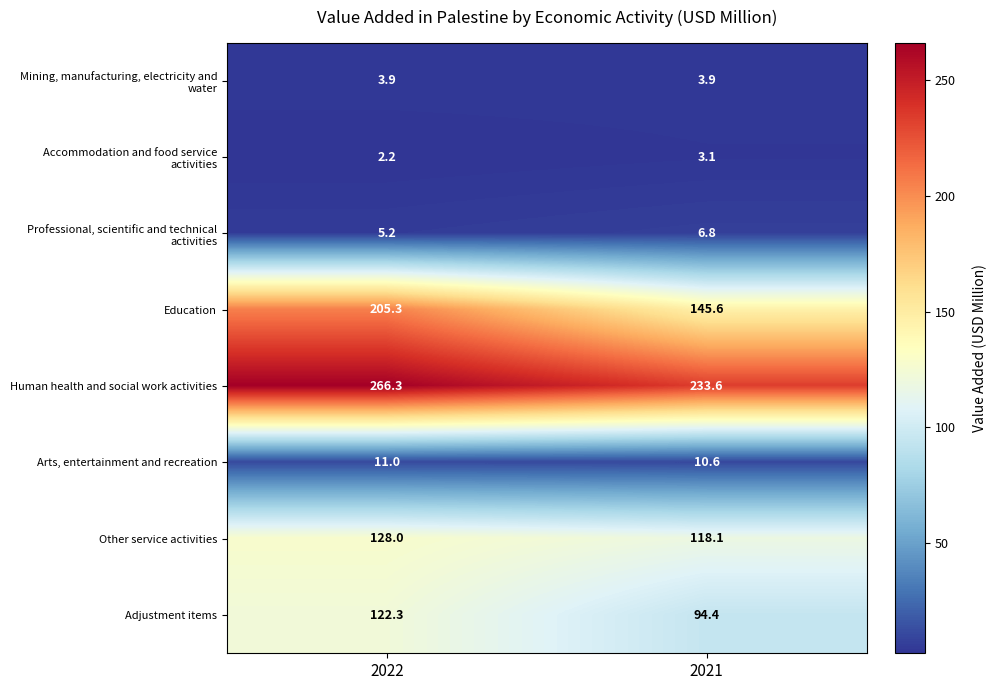

Which series changed the most between 2022 and 2021?

Education